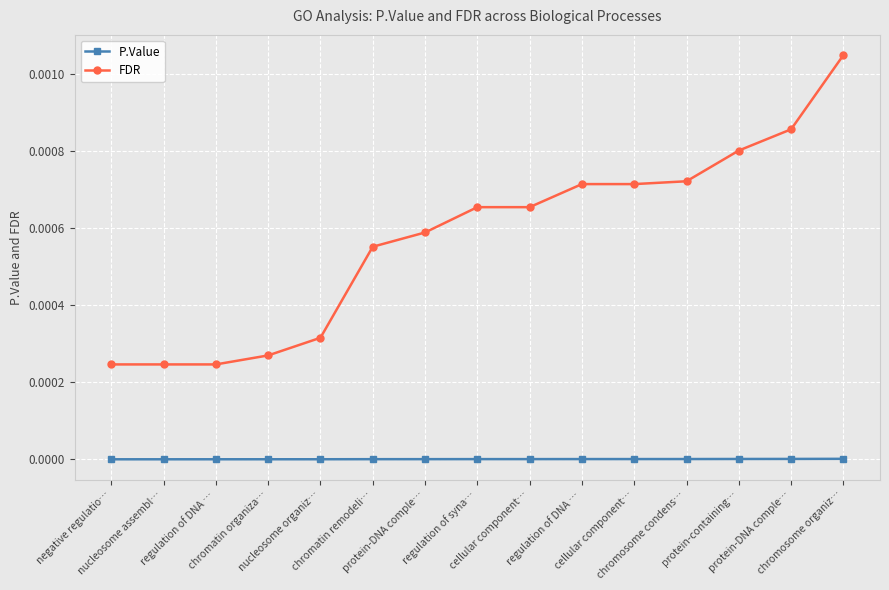

True or false: P.Value and FDR cross at least once.

False